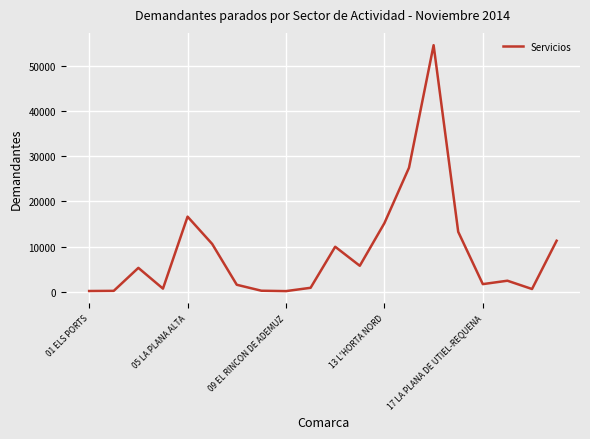

What is the greatest value displayed?

54665